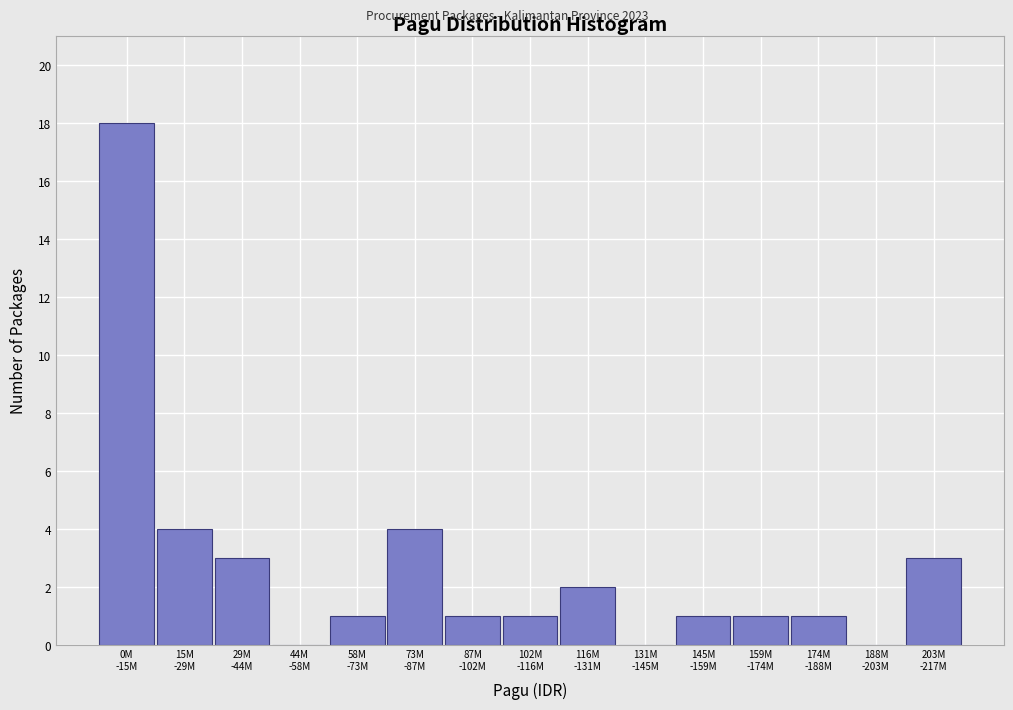

What is the maximum value shown in the chart?

18